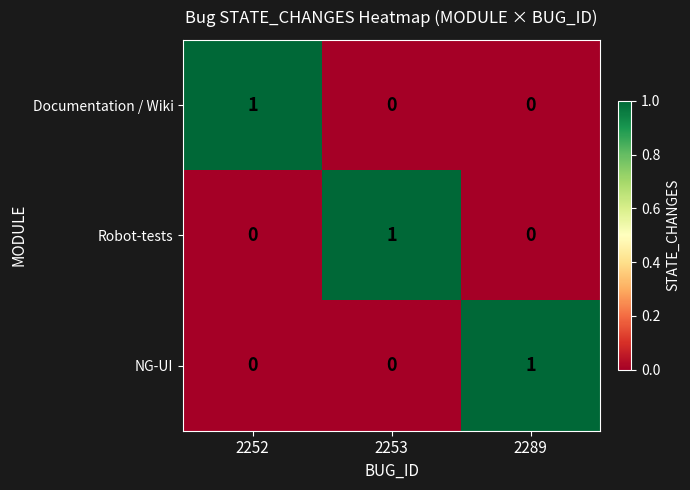

Reading left to right, extract all data points from this chart.

Documentation / Wiki: 1	0	0
Robot-tests: 0	1	0
NG-UI: 0	0	1